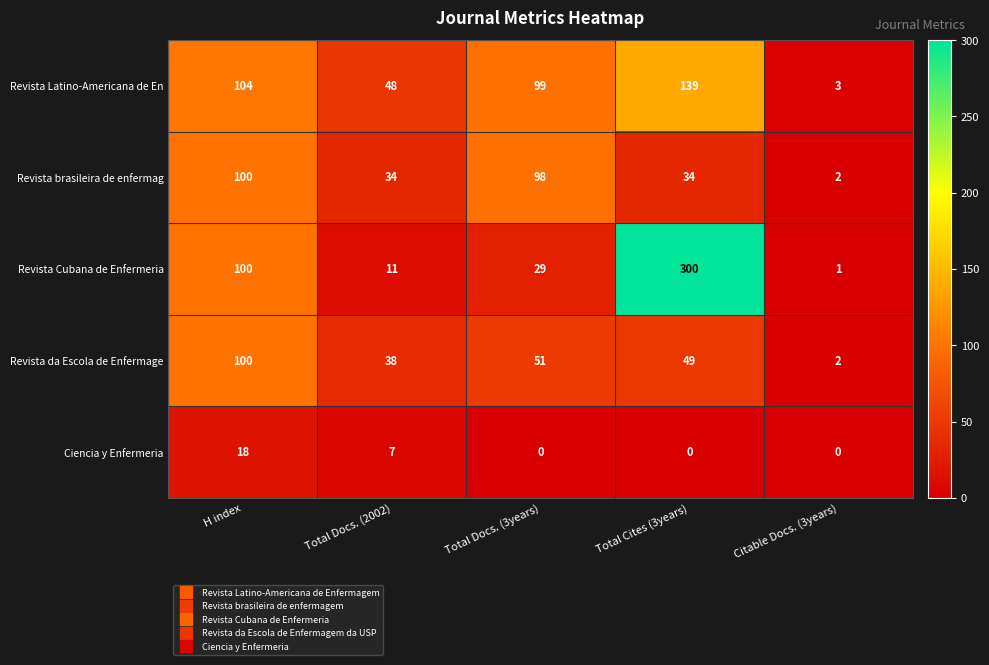

Reading left to right, what are all the values shown in this chart?

Revista Latino-Americana de En: 104	48	99	139	3
Revista brasileira de enfermag: 100	34	98	34	2
Revista Cubana de Enfermeria: 100	11	29	300	1
Revista da Escola de Enfermage: 100	38	51	49	2
Ciencia y Enfermeria: 18	7	0	0	0